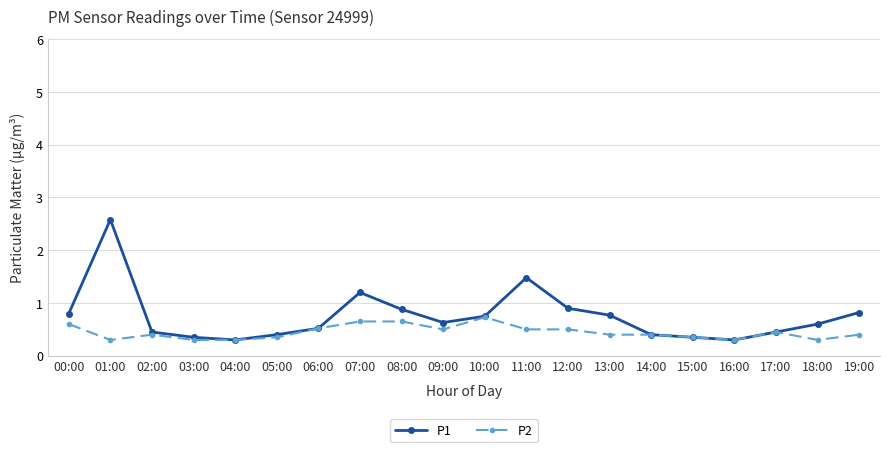

Is the value of P1 at 09:00 greater than the value of P2 at 06:00?

Yes